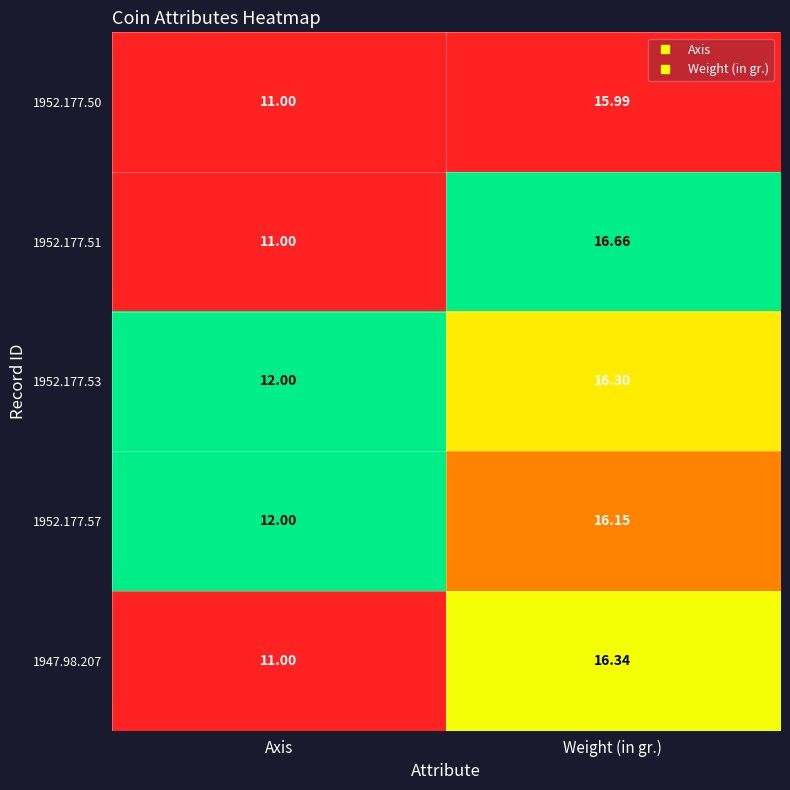

What is the spread (max minus min) of values at Axis?

1.0